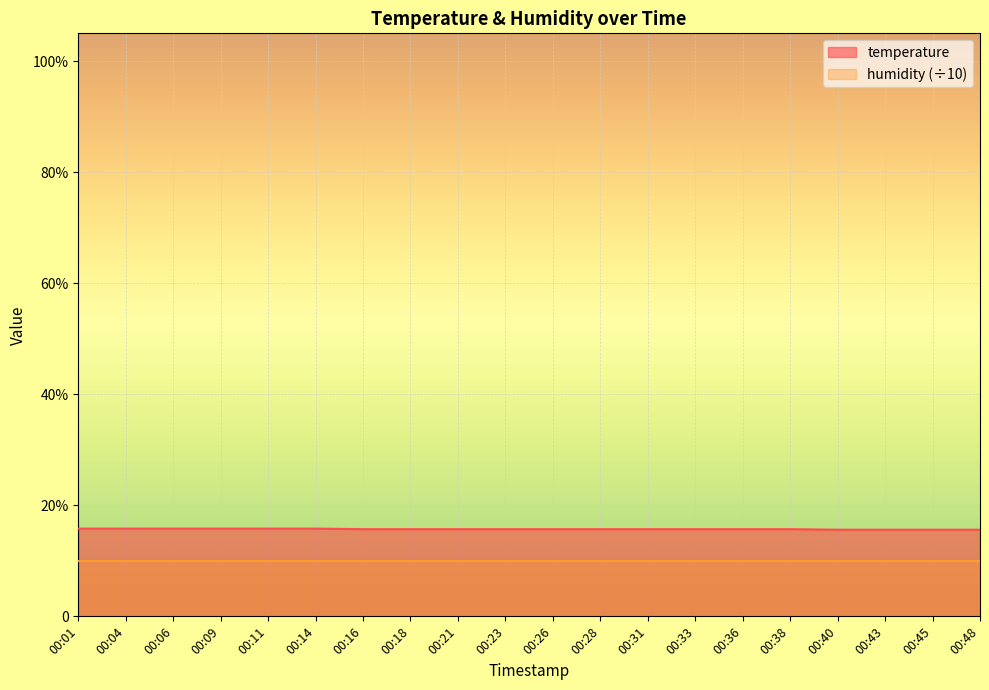

Rank the categories by value from lowest to highest.

00:40, 00:43, 00:45, 00:48, 00:16, 00:18, 00:21, 00:23, 00:26, 00:28, 00:31, 00:33, 00:36, 00:38, 00:01, 00:04, 00:06, 00:09, 00:11, 00:14